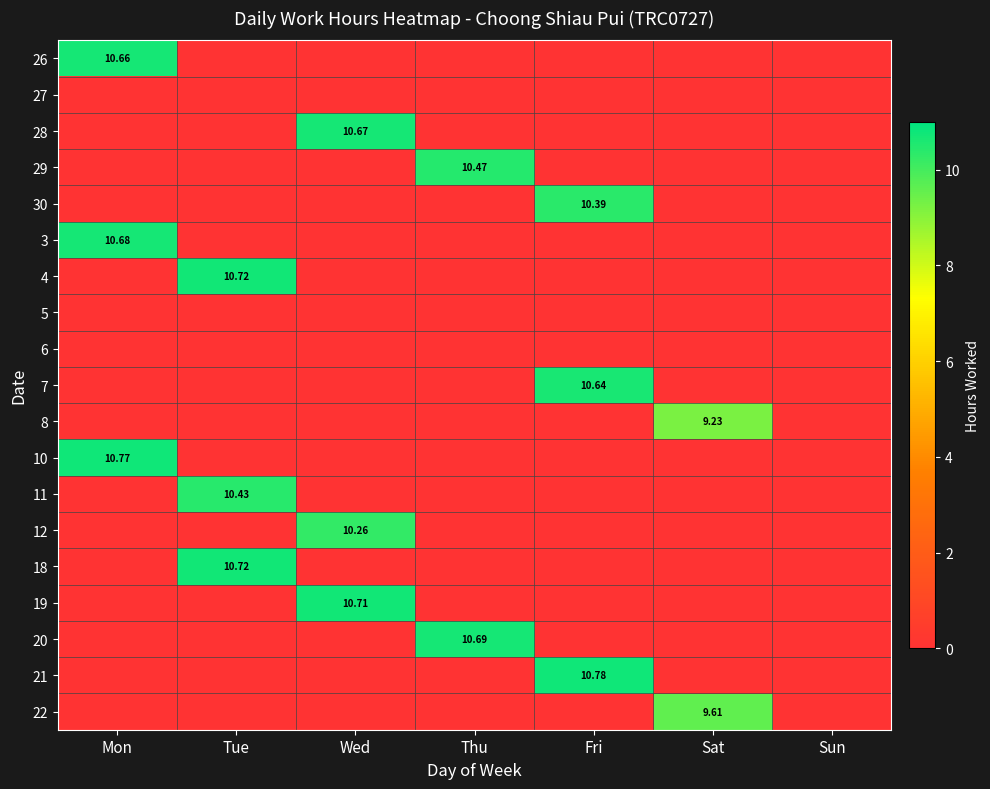

What is the total value across all series at Fri?

31.8